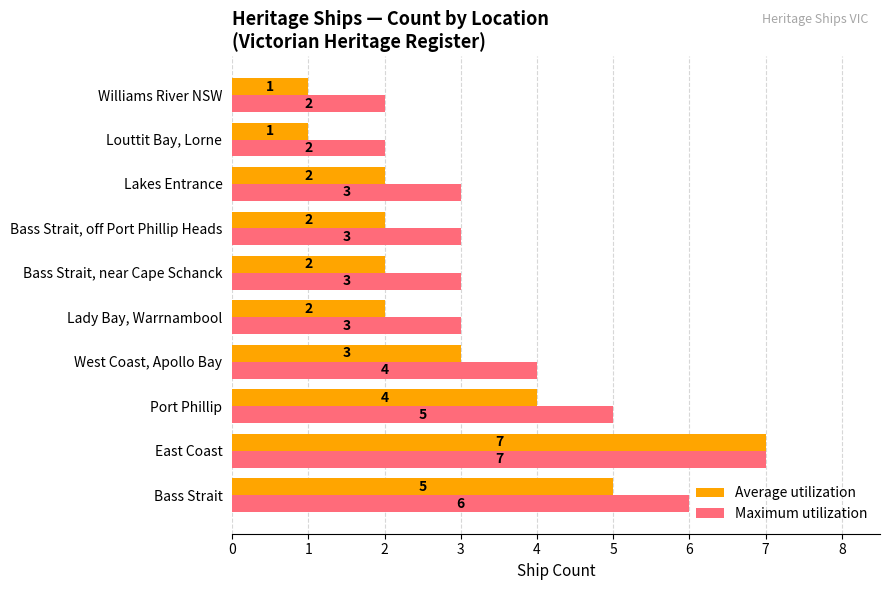

How many Average utilization values are between 2 and 4?

6